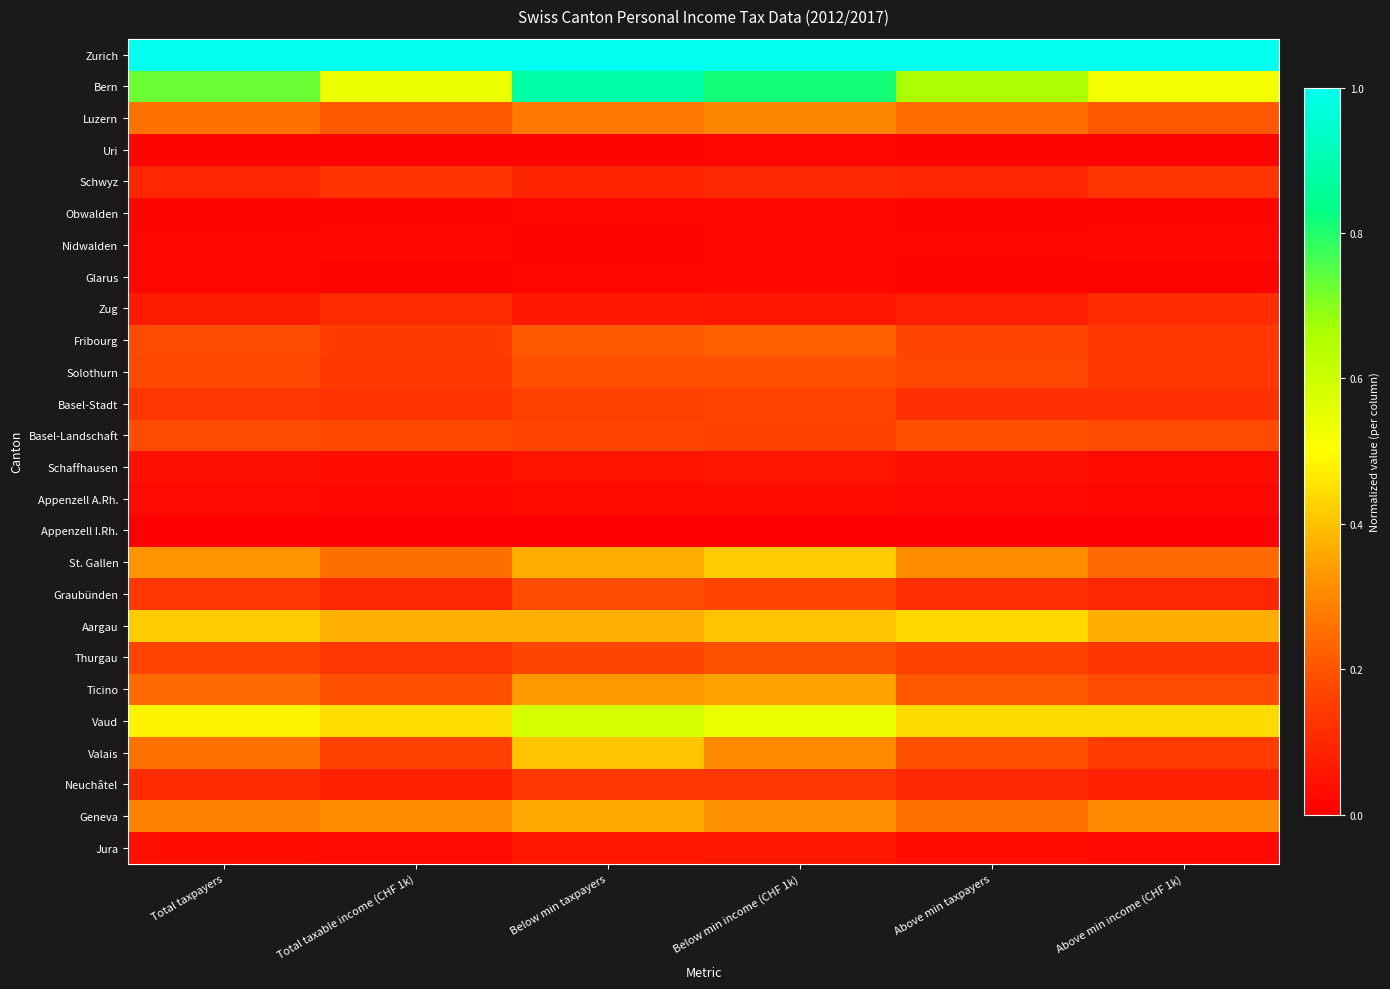

Reading right to left, what are all the values shown in this chart?

Zurich: Above min income (CHF 1k)=1.0	Above min taxpayers=1.0	Below min income (CHF 1k)=1.0	Below min taxpayers=1.0	Total taxable income (CHF 1k)=1.0	Total taxpayers=1.0
Bern: Above min income (CHF 1k)=0.5	Above min taxpayers=0.7	Below min income (CHF 1k)=0.8	Below min taxpayers=0.9	Total taxable income (CHF 1k)=0.5	Total taxpayers=0.7
Luzern: Above min income (CHF 1k)=0.2	Above min taxpayers=0.2	Below min income (CHF 1k)=0.3	Below min taxpayers=0.3	Total taxable income (CHF 1k)=0.2	Total taxpayers=0.3
Uri: Above min income (CHF 1k)=0.0	Above min taxpayers=0.0	Below min income (CHF 1k)=0.0	Below min taxpayers=0.0	Total taxable income (CHF 1k)=0.0	Total taxpayers=0.0
Schwyz: Above min income (CHF 1k)=0.1	Above min taxpayers=0.1	Below min income (CHF 1k)=0.1	Below min taxpayers=0.1	Total taxable income (CHF 1k)=0.1	Total taxpayers=0.1
Obwalden: Above min income (CHF 1k)=0.0	Above min taxpayers=0.0	Below min income (CHF 1k)=0.0	Below min taxpayers=0.0	Total taxable income (CHF 1k)=0.0	Total taxpayers=0.0
Nidwalden: Above min income (CHF 1k)=0.0	Above min taxpayers=0.0	Below min income (CHF 1k)=0.0	Below min taxpayers=0.0	Total taxable income (CHF 1k)=0.0	Total taxpayers=0.0
Glarus: Above min income (CHF 1k)=0.0	Above min taxpayers=0.0	Below min income (CHF 1k)=0.0	Below min taxpayers=0.0	Total taxable income (CHF 1k)=0.0	Total taxpayers=0.0
Zug: Above min income (CHF 1k)=0.1	Above min taxpayers=0.1	Below min income (CHF 1k)=0.1	Below min taxpayers=0.1	Total taxable income (CHF 1k)=0.1	Total taxpayers=0.1
Fribourg: Above min income (CHF 1k)=0.1	Above min taxpayers=0.2	Below min income (CHF 1k)=0.2	Below min taxpayers=0.2	Total taxable income (CHF 1k)=0.1	Total taxpayers=0.2
Solothurn: Above min income (CHF 1k)=0.1	Above min taxpayers=0.2	Below min income (CHF 1k)=0.2	Below min taxpayers=0.2	Total taxable income (CHF 1k)=0.1	Total taxpayers=0.2
Basel-Stadt: Above min income (CHF 1k)=0.1	Above min taxpayers=0.1	Below min income (CHF 1k)=0.2	Below min taxpayers=0.2	Total taxable income (CHF 1k)=0.1	Total taxpayers=0.1
Basel-Landschaft: Above min income (CHF 1k)=0.2	Above min taxpayers=0.2	Below min income (CHF 1k)=0.2	Below min taxpayers=0.2	Total taxable income (CHF 1k)=0.2	Total taxpayers=0.2
Schaffhausen: Above min income (CHF 1k)=0.0	Above min taxpayers=0.0	Below min income (CHF 1k)=0.1	Below min taxpayers=0.0	Total taxable income (CHF 1k)=0.0	Total taxpayers=0.0
Appenzell A.Rh.: Above min income (CHF 1k)=0.0	Above min taxpayers=0.0	Below min income (CHF 1k)=0.0	Below min taxpayers=0.0	Total taxable income (CHF 1k)=0.0	Total taxpayers=0.0
Appenzell I.Rh.: Above min income (CHF 1k)=0.0	Above min taxpayers=0.0	Below min income (CHF 1k)=0.0	Below min taxpayers=0.0	Total taxable income (CHF 1k)=0.0	Total taxpayers=0.0
St. Gallen: Above min income (CHF 1k)=0.2	Above min taxpayers=0.3	Below min income (CHF 1k)=0.4	Below min taxpayers=0.4	Total taxable income (CHF 1k)=0.3	Total taxpayers=0.3
Graubünden: Above min income (CHF 1k)=0.1	Above min taxpayers=0.1	Below min income (CHF 1k)=0.2	Below min taxpayers=0.2	Total taxable income (CHF 1k)=0.1	Total taxpayers=0.1
Aargau: Above min income (CHF 1k)=0.4	Above min taxpayers=0.4	Below min income (CHF 1k)=0.4	Below min taxpayers=0.4	Total taxable income (CHF 1k)=0.4	Total taxpayers=0.4
Thurgau: Above min income (CHF 1k)=0.1	Above min taxpayers=0.2	Below min income (CHF 1k)=0.2	Below min taxpayers=0.2	Total taxable income (CHF 1k)=0.1	Total taxpayers=0.2
Ticino: Above min income (CHF 1k)=0.2	Above min taxpayers=0.2	Below min income (CHF 1k)=0.3	Below min taxpayers=0.3	Total taxable income (CHF 1k)=0.2	Total taxpayers=0.2
Vaud: Above min income (CHF 1k)=0.4	Above min taxpayers=0.4	Below min income (CHF 1k)=0.5	Below min taxpayers=0.6	Total taxable income (CHF 1k)=0.4	Total taxpayers=0.5
Valais: Above min income (CHF 1k)=0.1	Above min taxpayers=0.2	Below min income (CHF 1k)=0.3	Below min taxpayers=0.4	Total taxable income (CHF 1k)=0.2	Total taxpayers=0.3
Neuchâtel: Above min income (CHF 1k)=0.1	Above min taxpayers=0.1	Below min income (CHF 1k)=0.1	Below min taxpayers=0.1	Total taxable income (CHF 1k)=0.1	Total taxpayers=0.1
Geneva: Above min income (CHF 1k)=0.3	Above min taxpayers=0.3	Below min income (CHF 1k)=0.3	Below min taxpayers=0.4	Total taxable income (CHF 1k)=0.3	Total taxpayers=0.3
Jura: Above min income (CHF 1k)=0.0	Above min taxpayers=0.0	Below min income (CHF 1k)=0.1	Below min taxpayers=0.1	Total taxable income (CHF 1k)=0.0	Total taxpayers=0.0